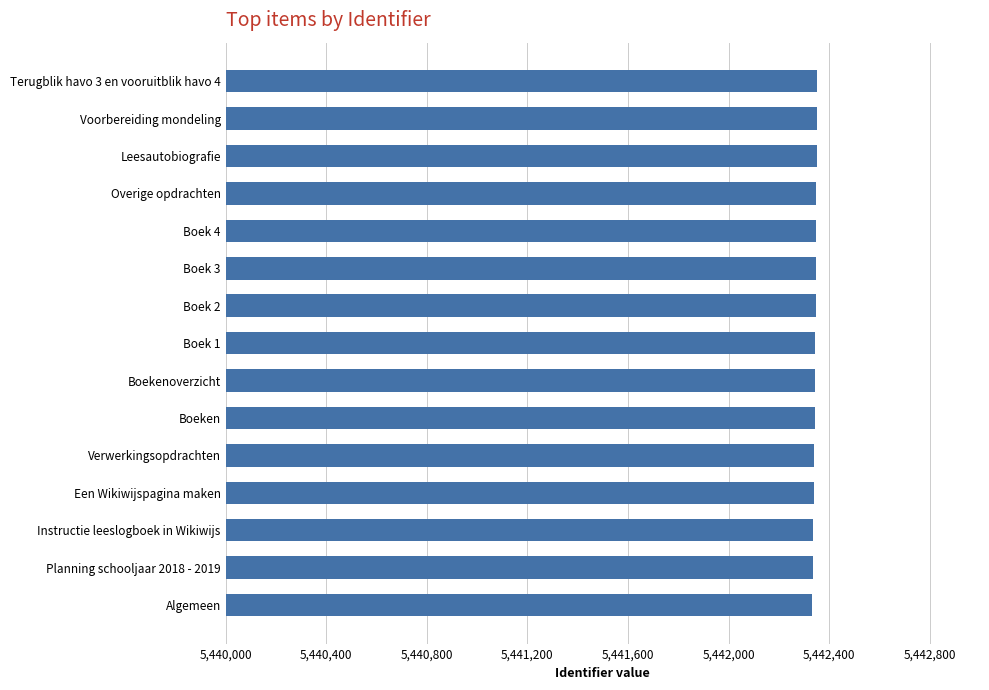

What is the label of the 14th bar from the top?

Planning schooljaar 2018 - 2019